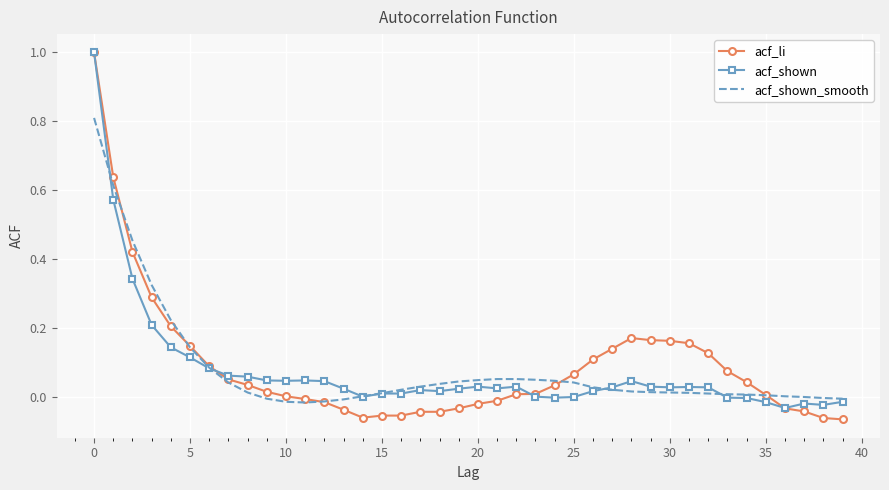

What is the maximum value for acf_shown?

1.0